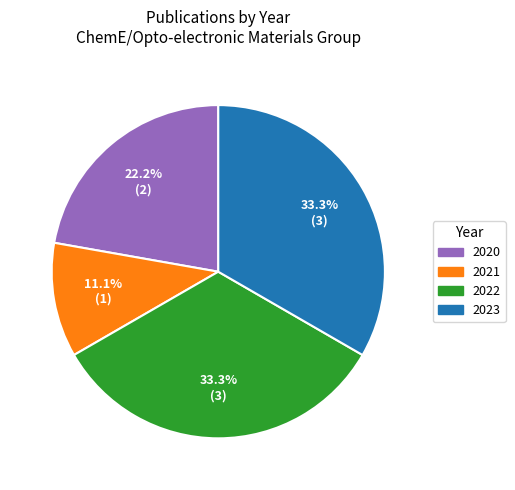

To the nearest percent, what is the combined percentage of 2020 and 2021?

33%